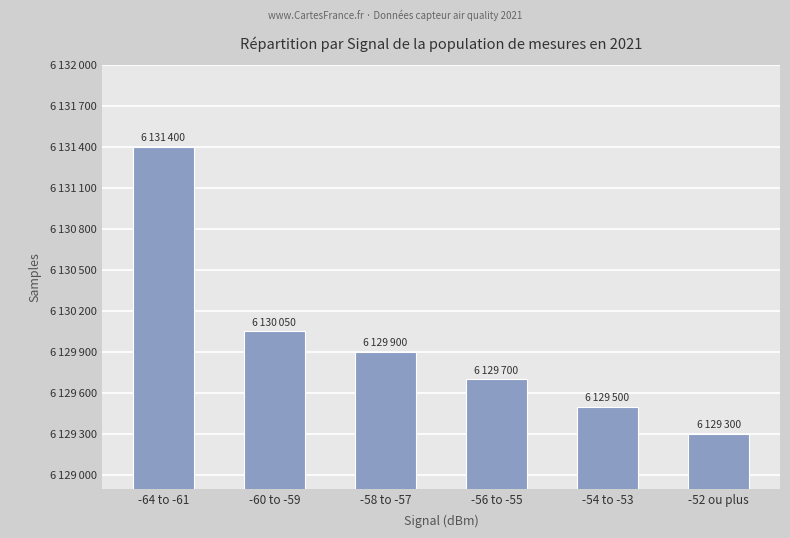

What is the value of the 6th bar from the left?

6129300